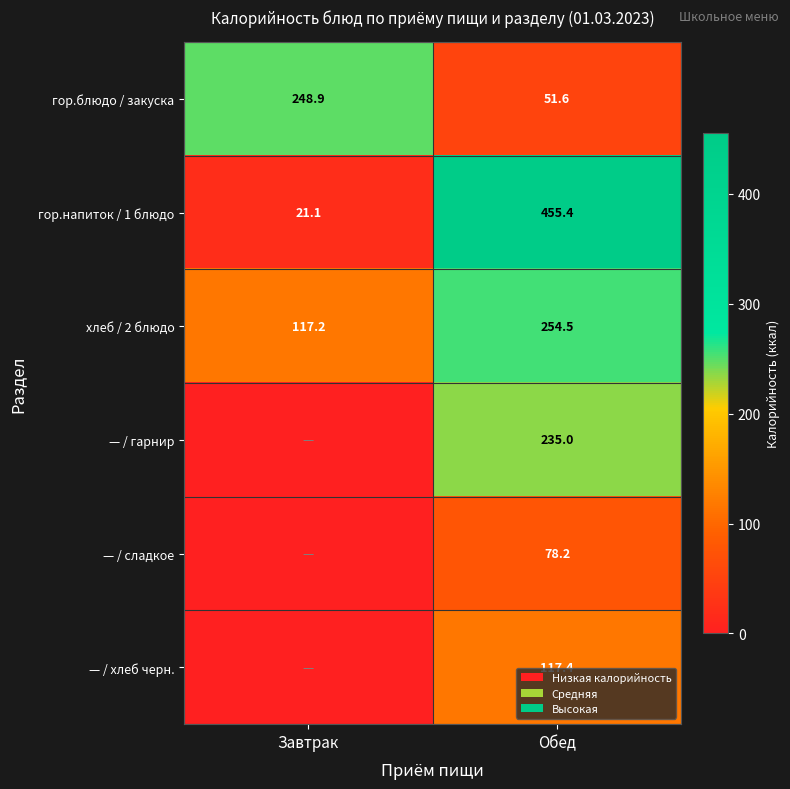

What is the sum of all гор.напиток / 1 блюдо values?

476.5